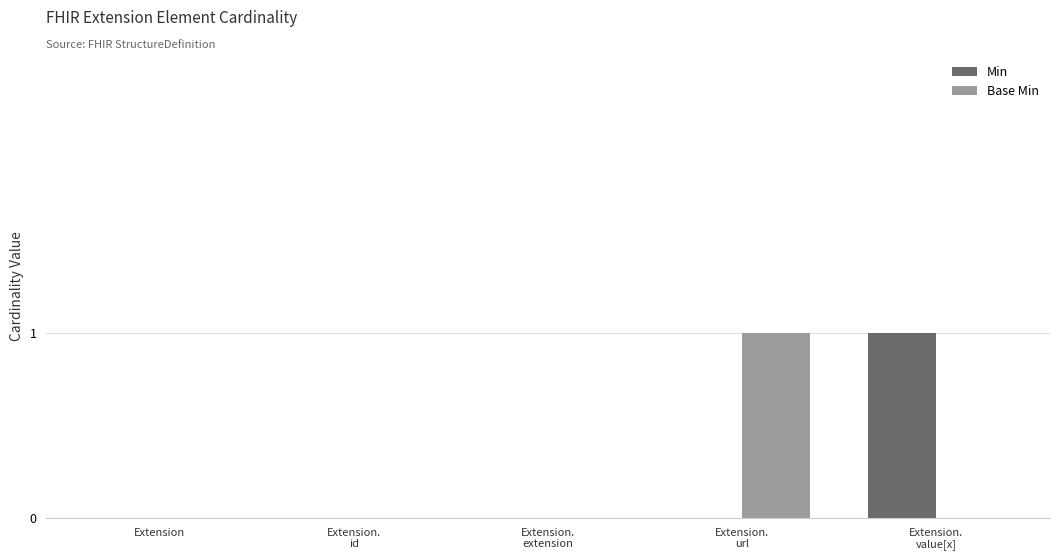

Reading left to right, transcribe all the data shown in this chart.

Min: Extension=0	Extension.
id=0	Extension.
extension=0	Extension.
url=0	Extension.
value[x]=1
Base Min: Extension=0	Extension.
id=0	Extension.
extension=0	Extension.
url=1	Extension.
value[x]=0